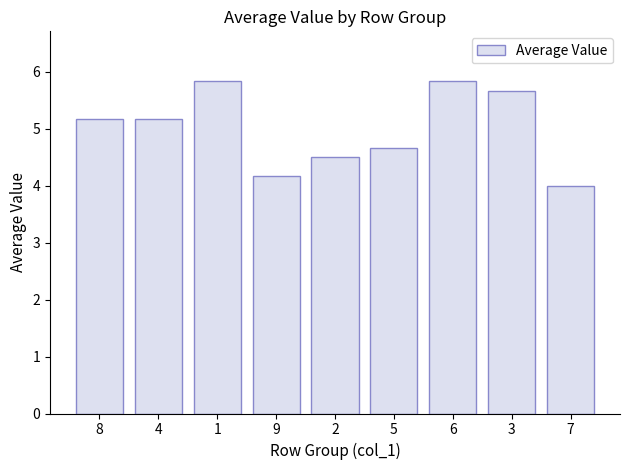

What is the sum of all values?

45.0